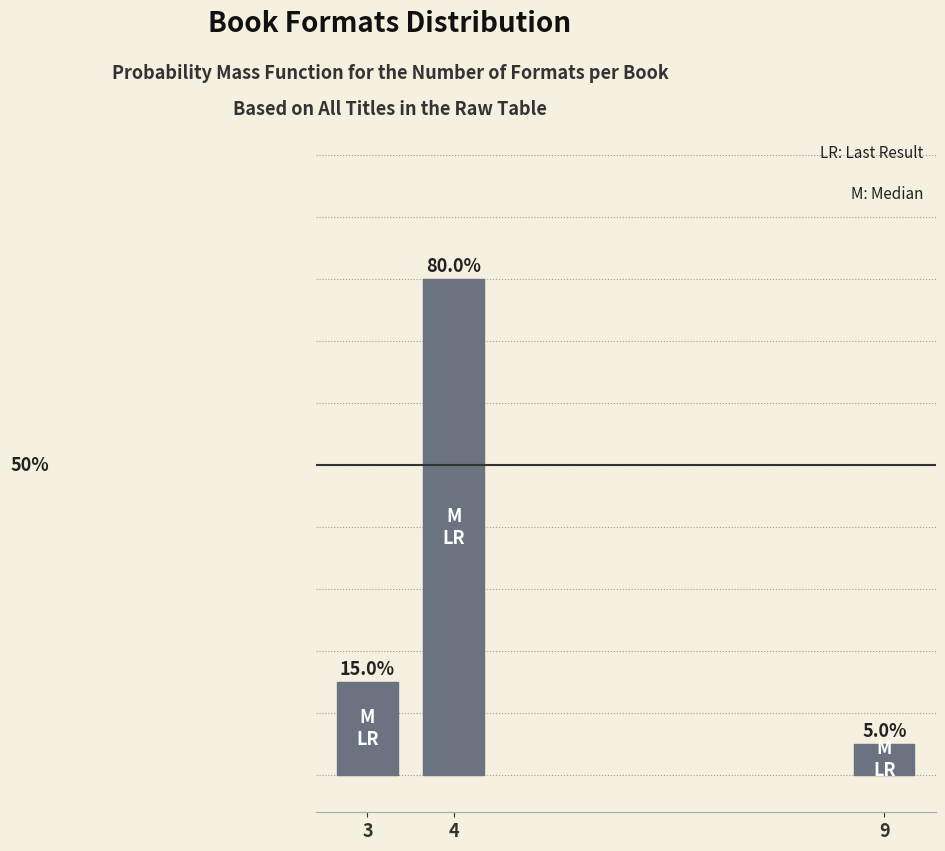

List the labels in order of value, largest first.

4, 3, 9